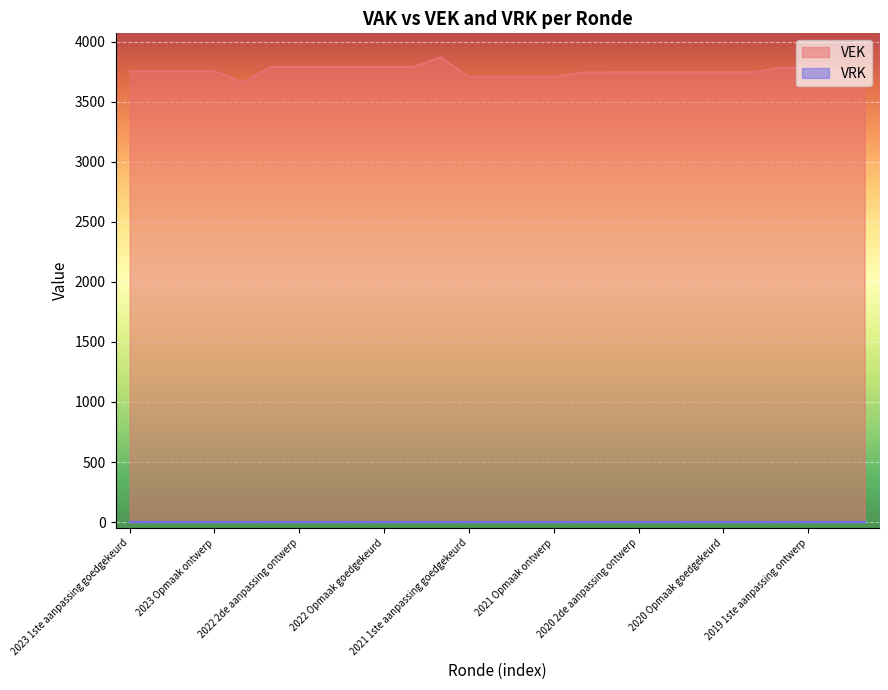

How many lines are shown in the chart?

2